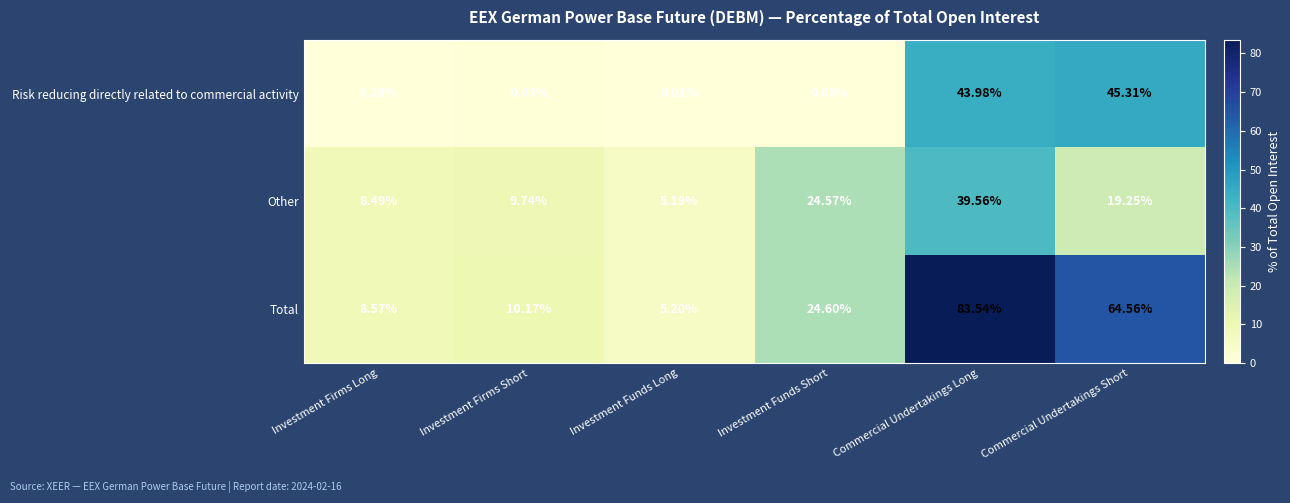

At how many categories does at least one series exceed 54?

2